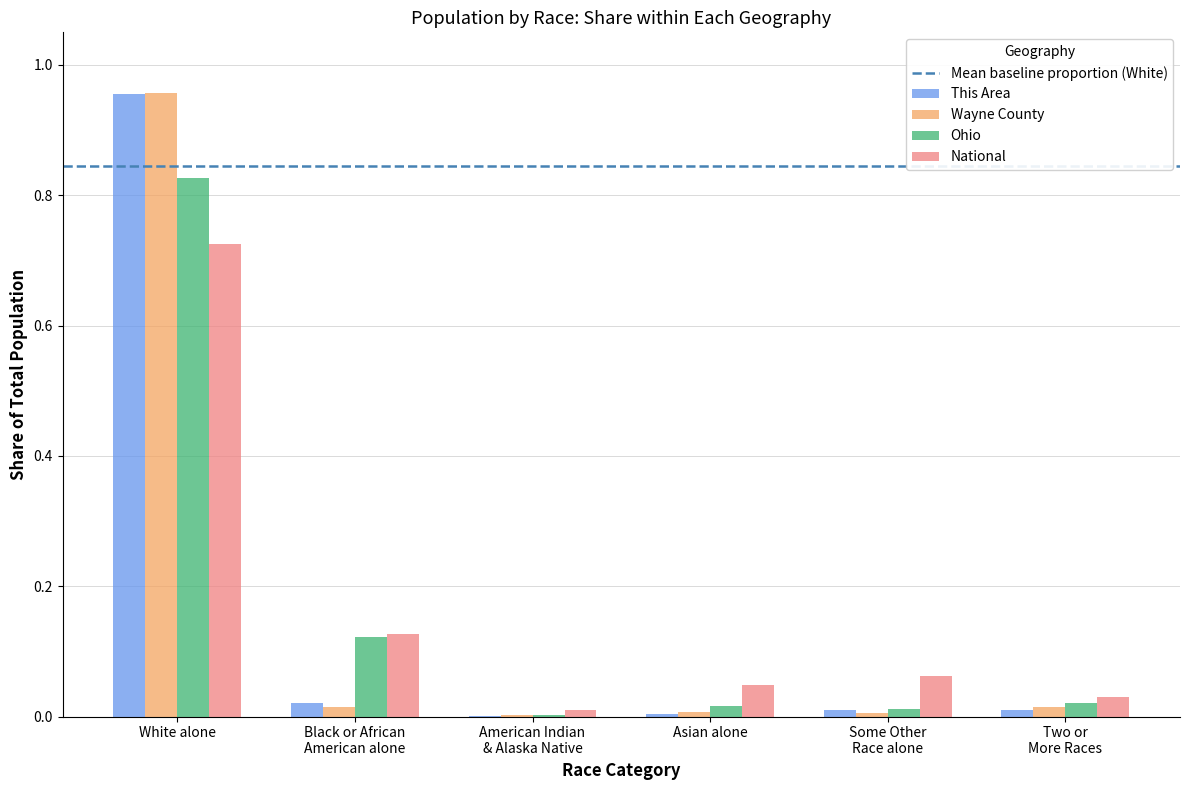

At which category is the sum across all series the highest?

White alone